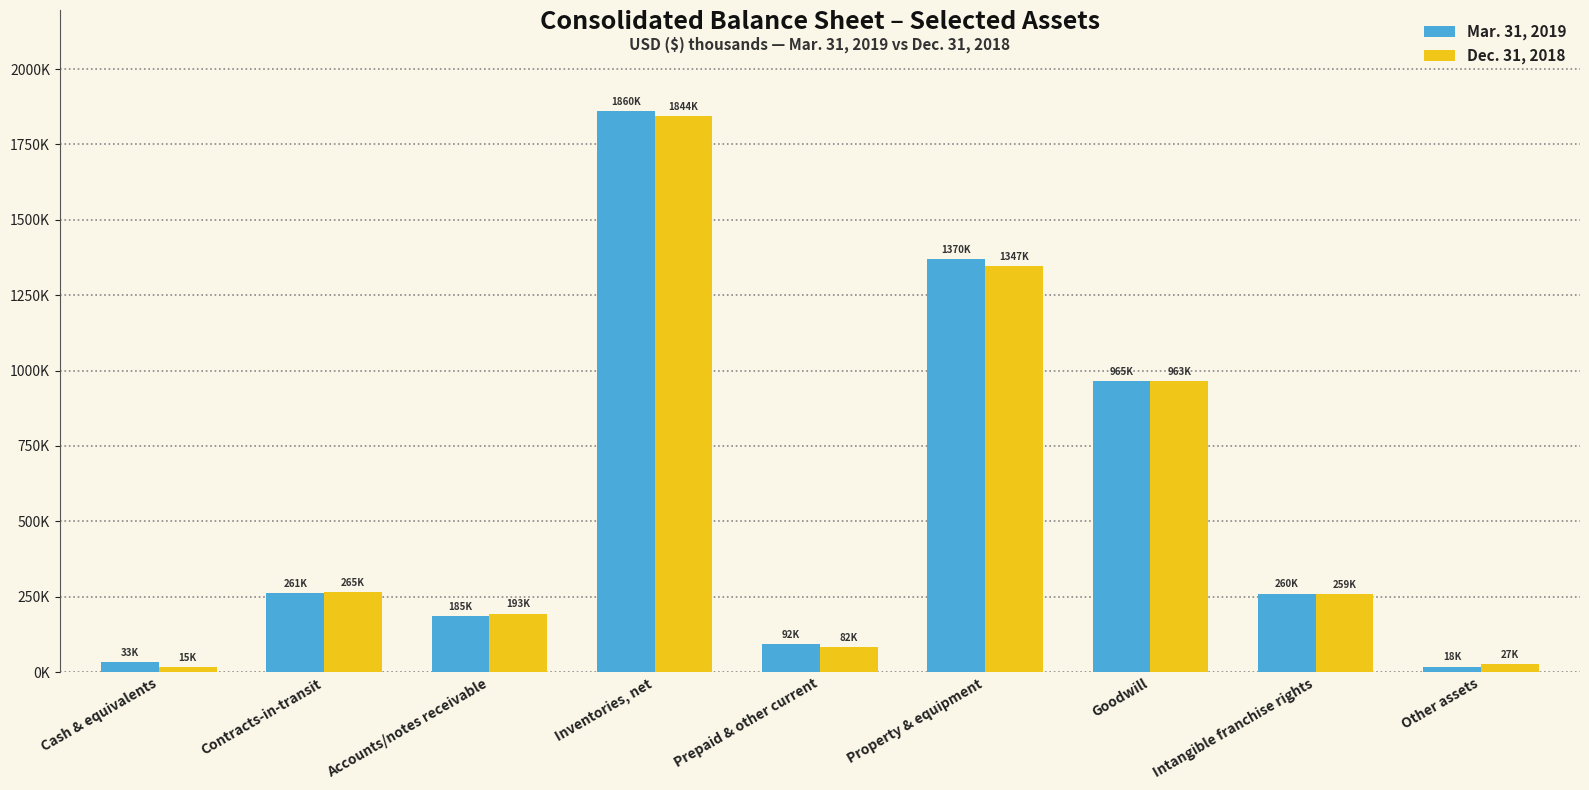

What is the sum of all Mar. 31, 2019 values?

5048715